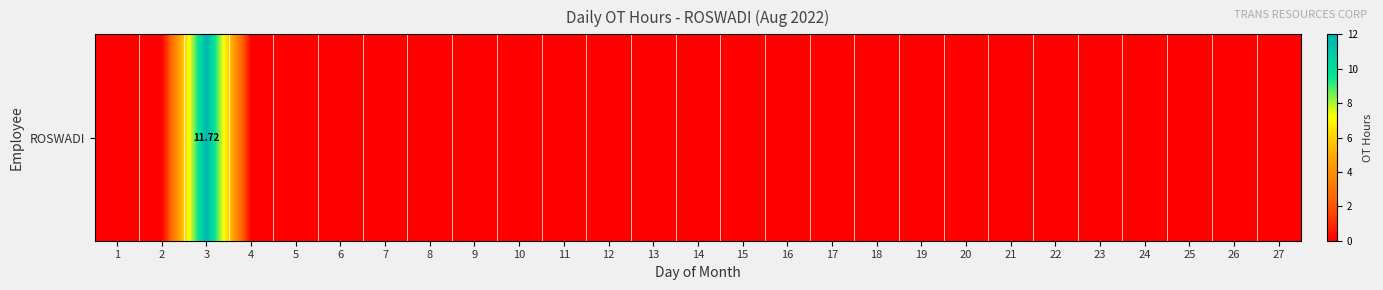

List the labels in order of value, smallest first.

1, 2, 4, 5, 6, 7, 8, 9, 10, 11, 12, 13, 14, 15, 16, 17, 18, 19, 20, 21, 22, 23, 24, 25, 26, 27, 3